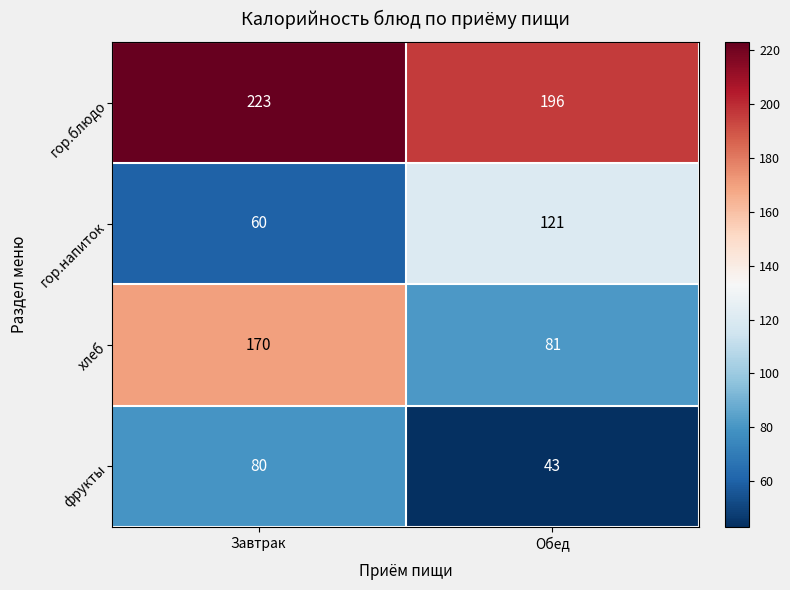

At which category does the chart reach its minimum across all series?

Обед